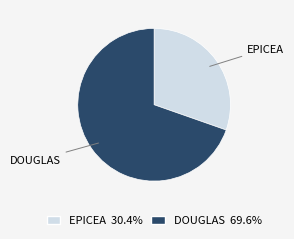

Is the sum of EPICEA and DOUGLAS greater than half?

Yes